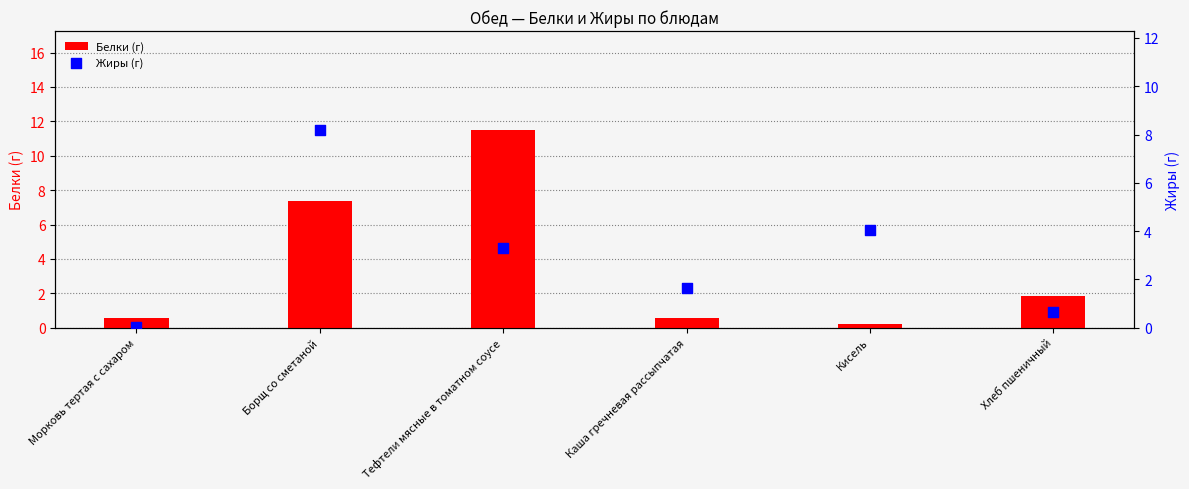

At which category is the sum across all series the highest?

Борщ со сметаной